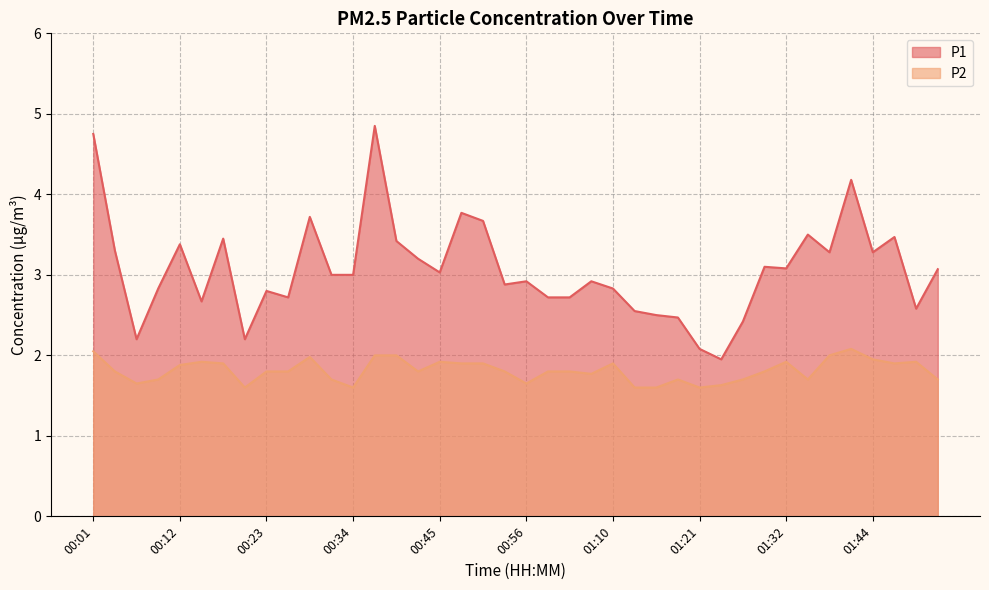

True or false: P2 has more than 0 points higher than both neighbors.

True